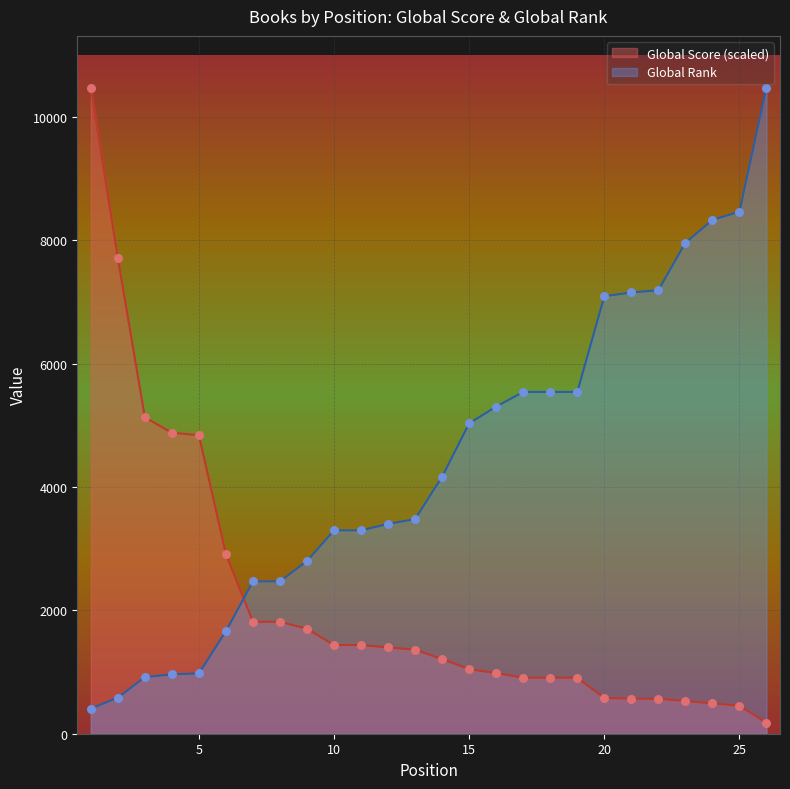

What is the total value across all series at 26?

10652.5